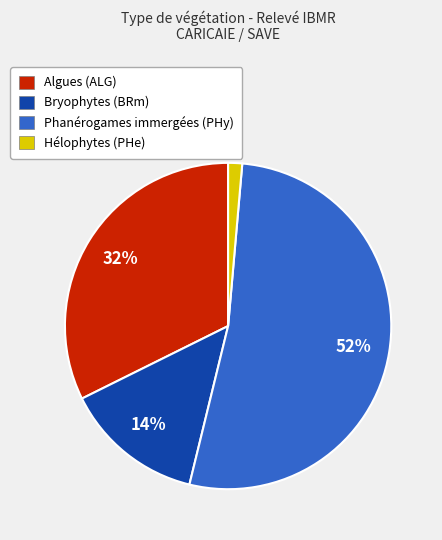

How many segments does this pie chart have?

4